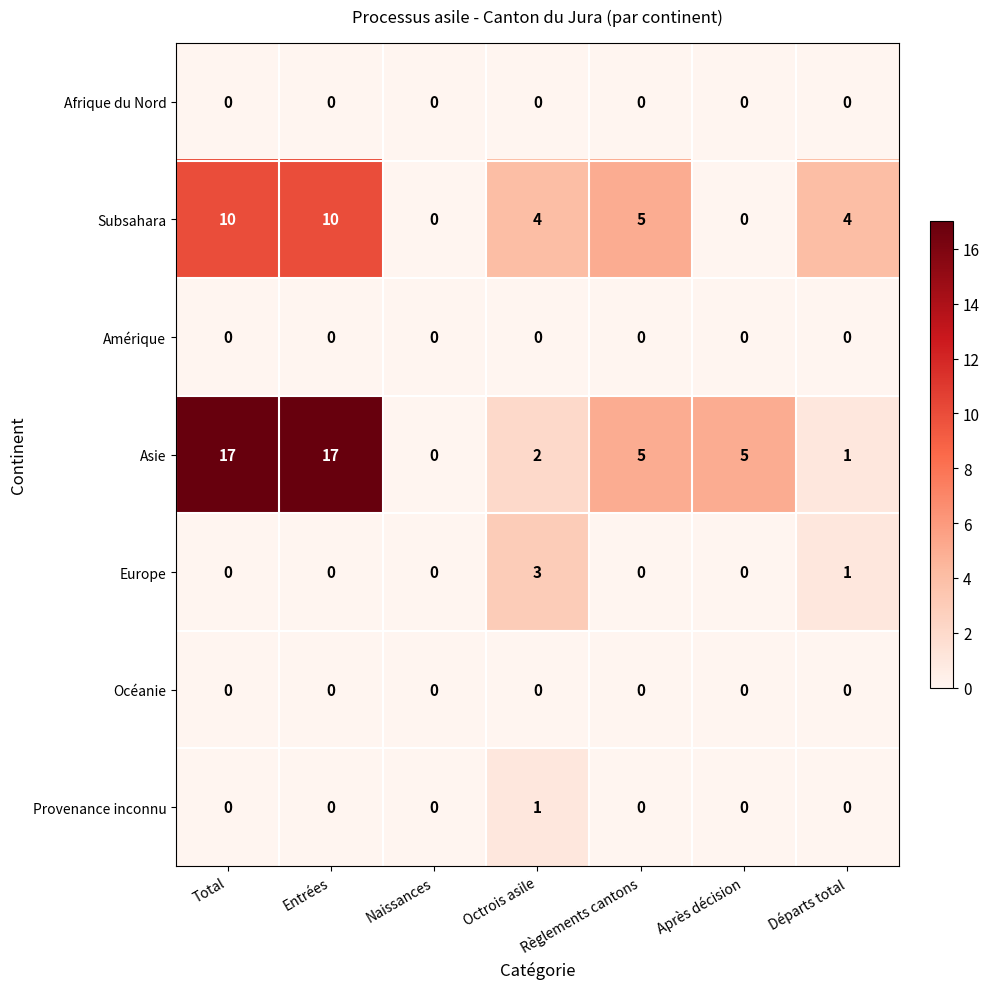

Count the Europe values in the range 0 to 1.

6